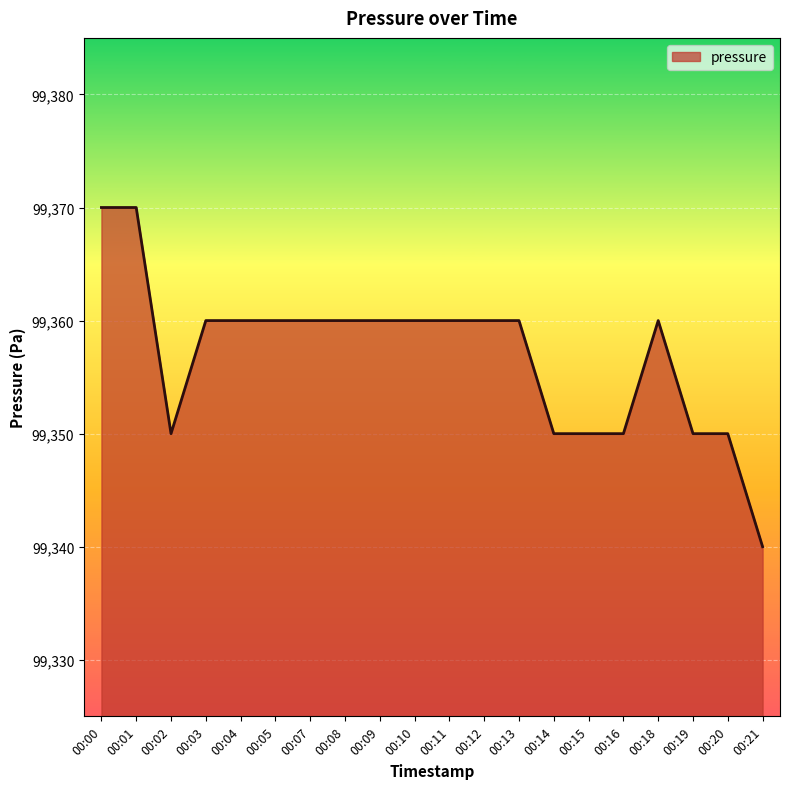

True or false: there are more than 0 points higher than both neighbors.

True